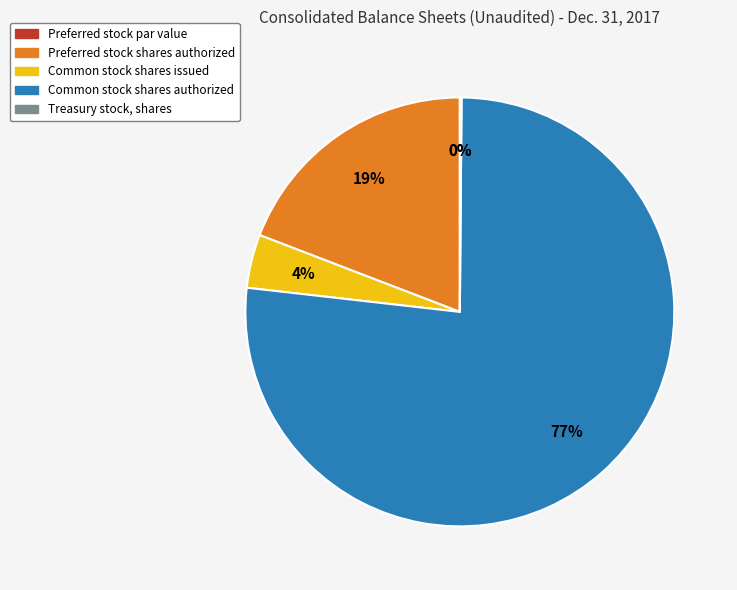

What is the ratio of the value at Common stock shares issued to the value at Preferred stock shares authorized?

0.2